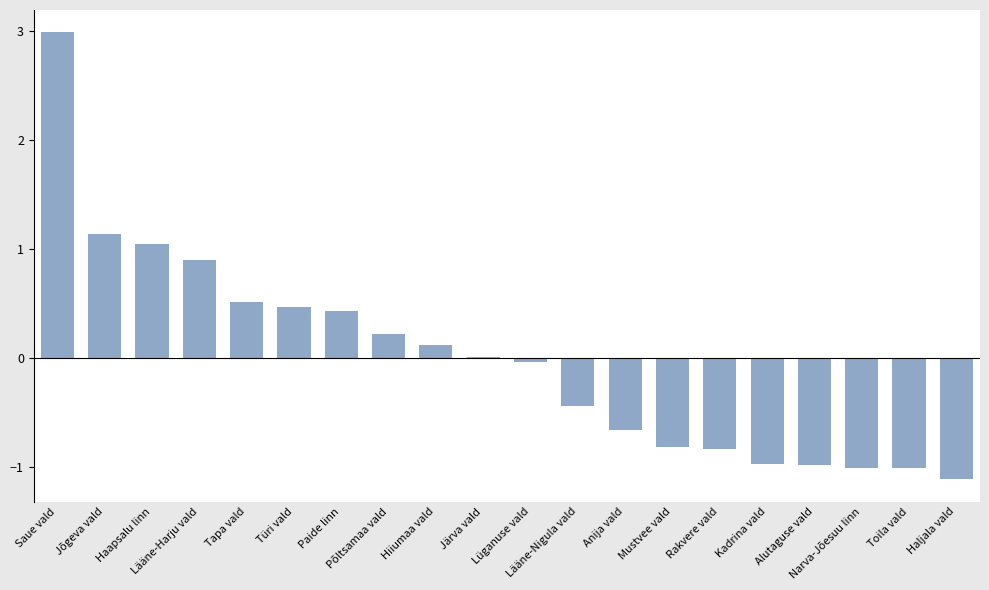

The value at Haapsalu linn is 0.5. True or false?

False